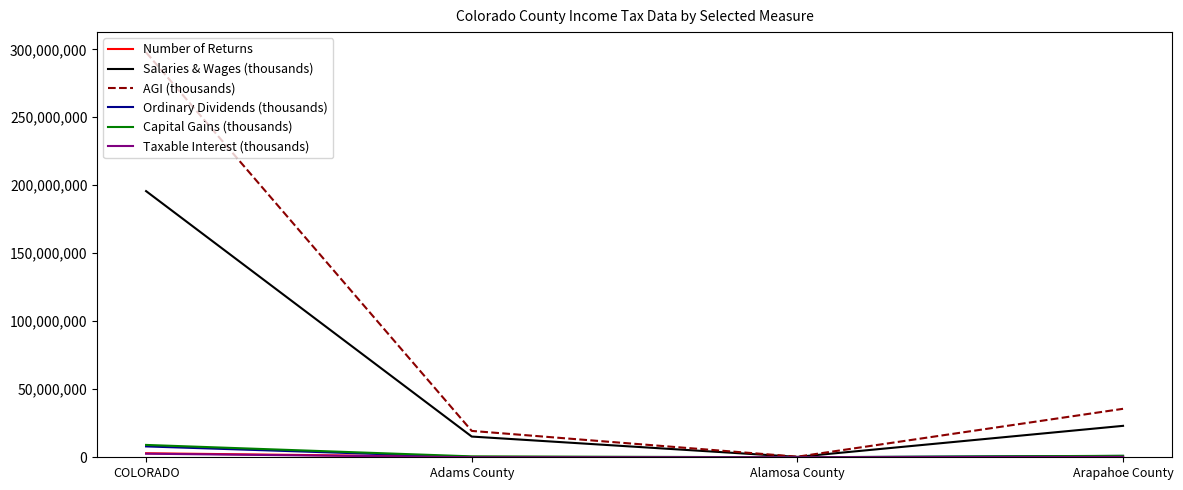

Rank the categories by AGI (thousands) value from highest to lowest.

COLORADO, Arapahoe County, Adams County, Alamosa County